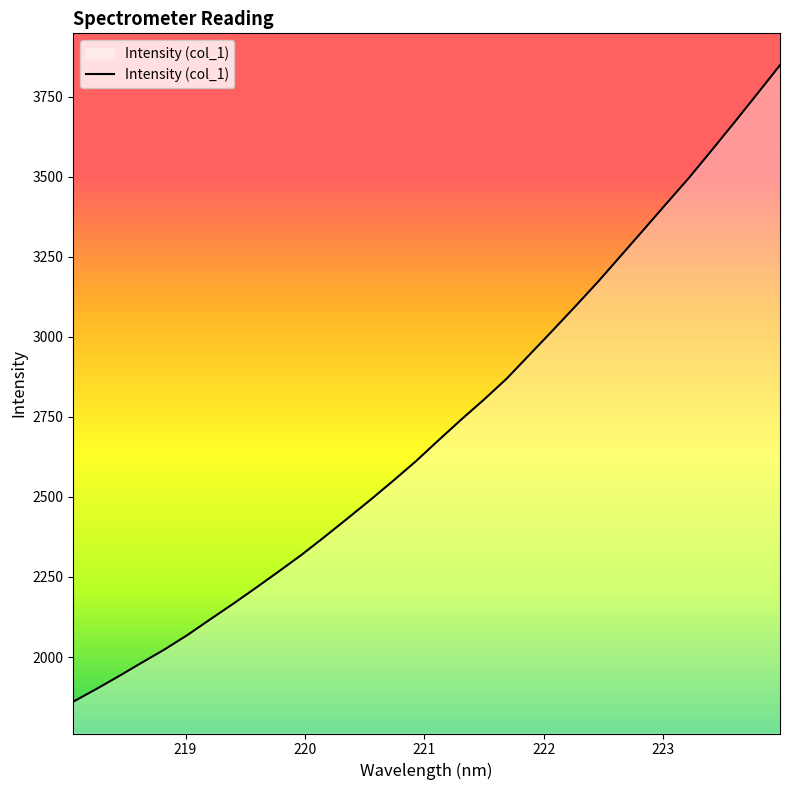

What is the maximum value shown in the chart?

3847.9